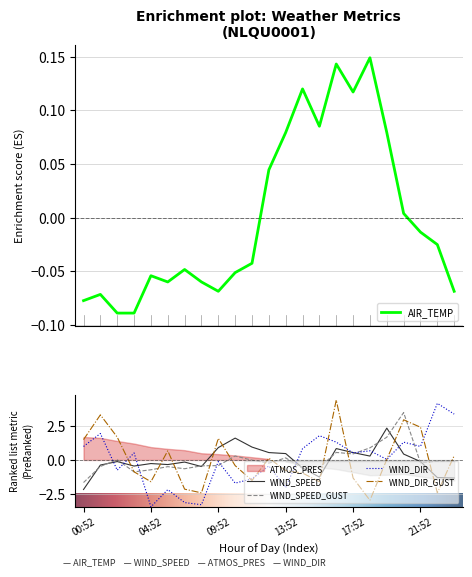

How many positive values does the WIND_SPEED series have?

10